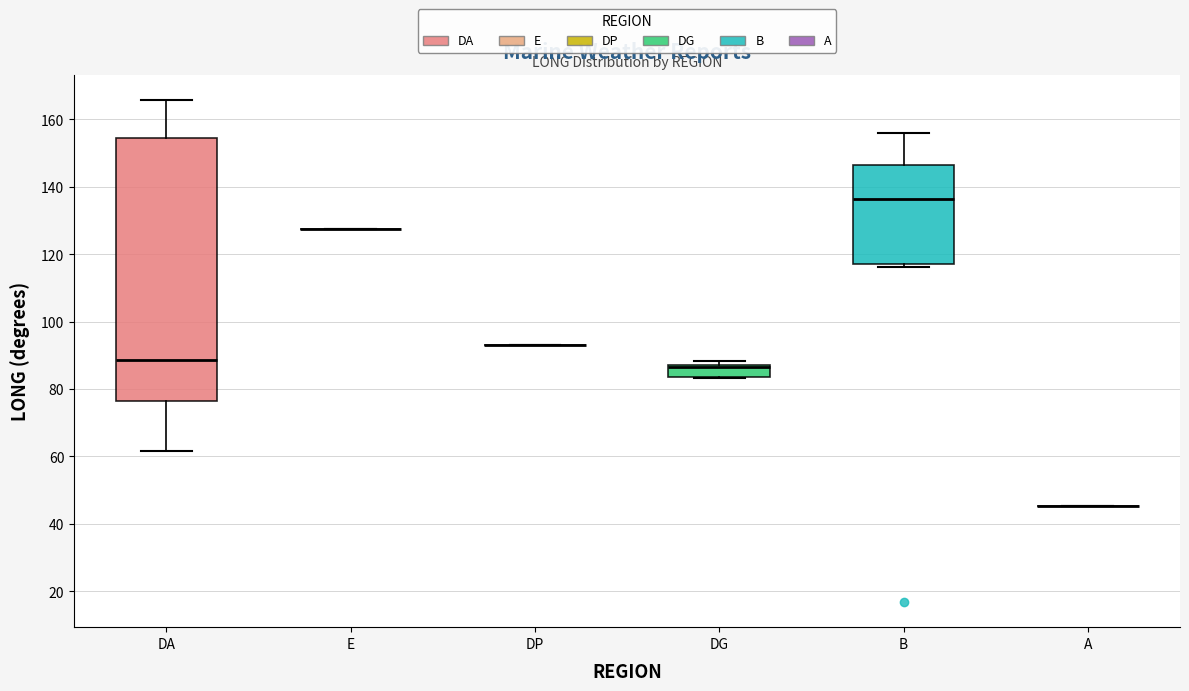

Reading left to right, transcribe this box plot: for each box, give where its median line is, the range the box spans, and where its two whiskers end, as read against the y-axis. The values are not printed on the chart, so give them approximately, as read against the axis.

DA: median 88, box 76 to 154, whiskers 62 to 166
E: box collapsed to a line at 128, whiskers 128 to 128
DP: box collapsed to a line at 94, whiskers 94 to 94
DG: median 86, box 84 to 88, whiskers 84 to 88 (just above the box's upper edge)
B: median 136, box 118 to 146, whiskers 116 to 156
A: box collapsed to a line at 46, whiskers 46 to 46